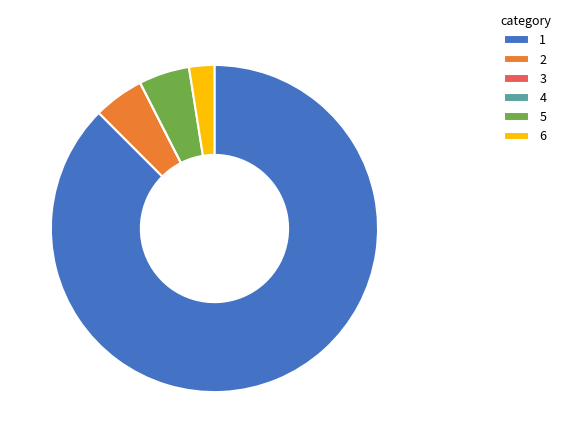

The 5 slice represents 5% of the pie. True or false?

True